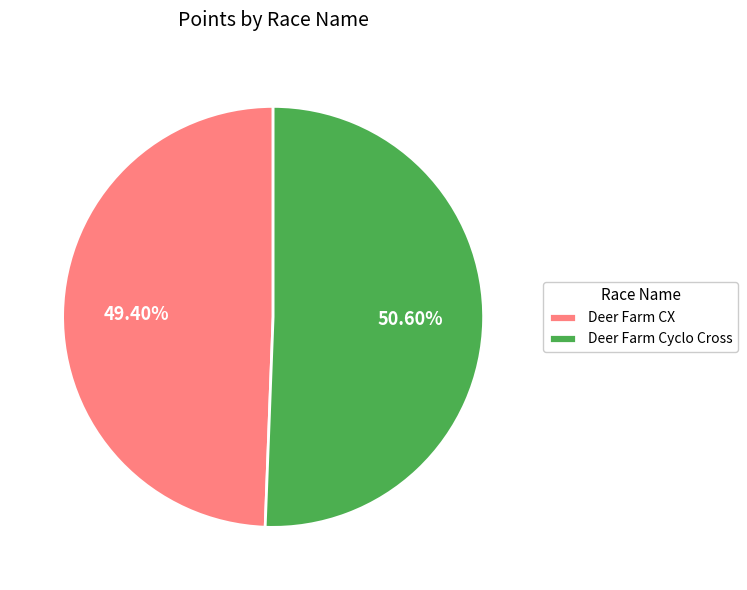

What is the majority slice?

Deer Farm Cyclo Cross